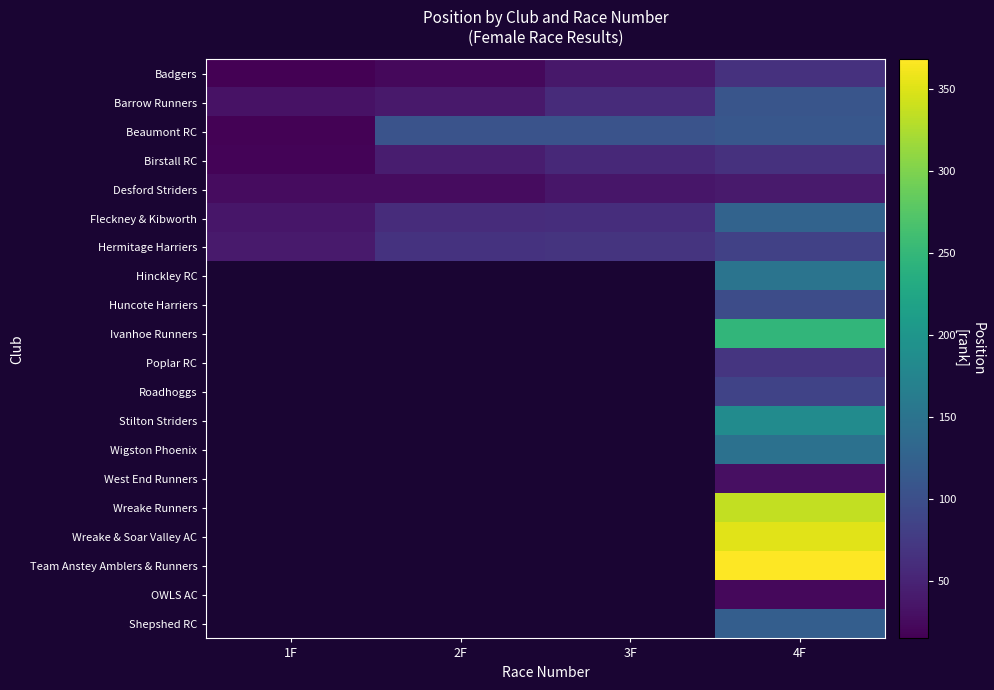

List the labels in order of Birstall RC value, smallest first.

1F, 2F, 3F, 4F